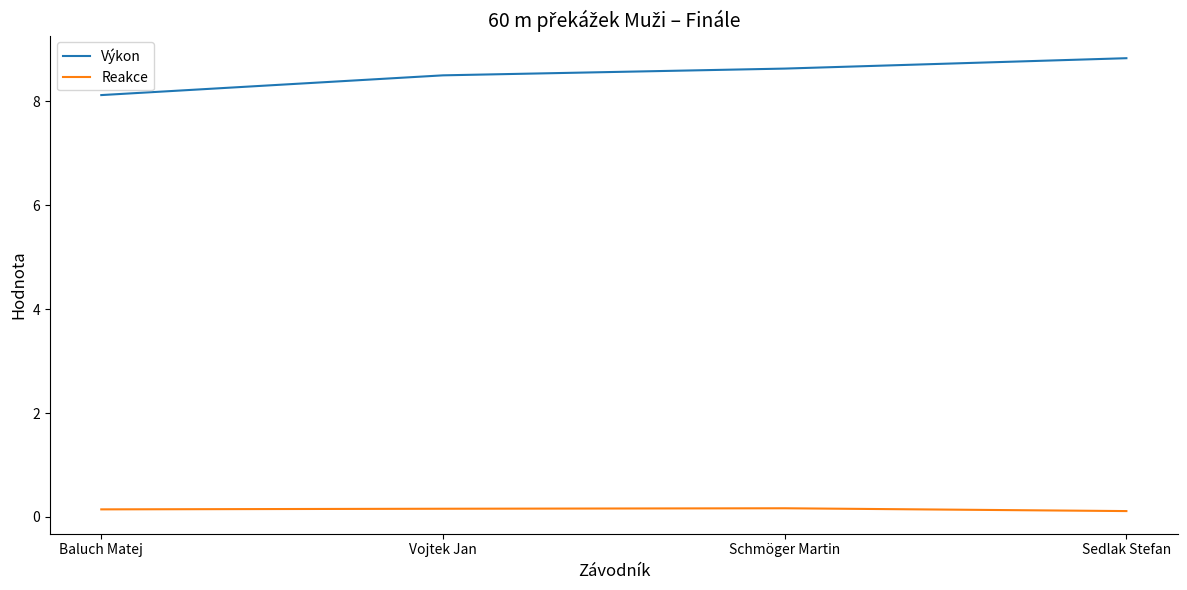

What is the average value of the Reakce series?

0.1